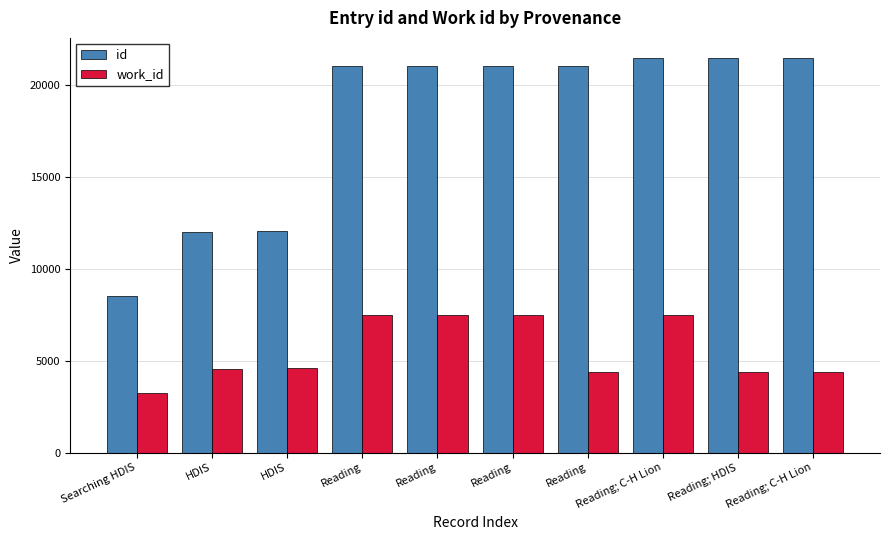

How many bars are there in each group?

2